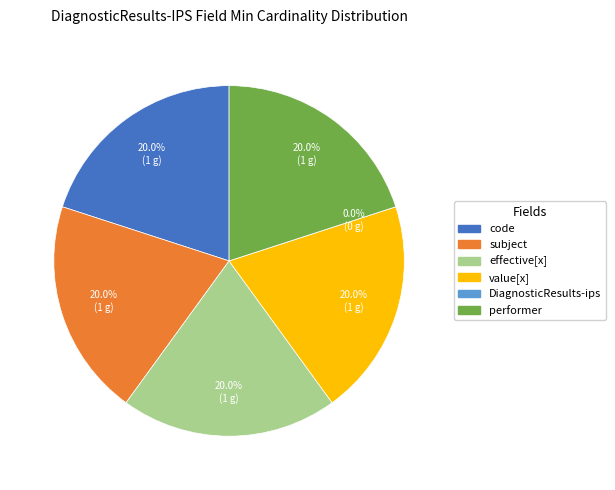

What portion of the pie excludes DiagnosticResults-ips.subject?

80.0%